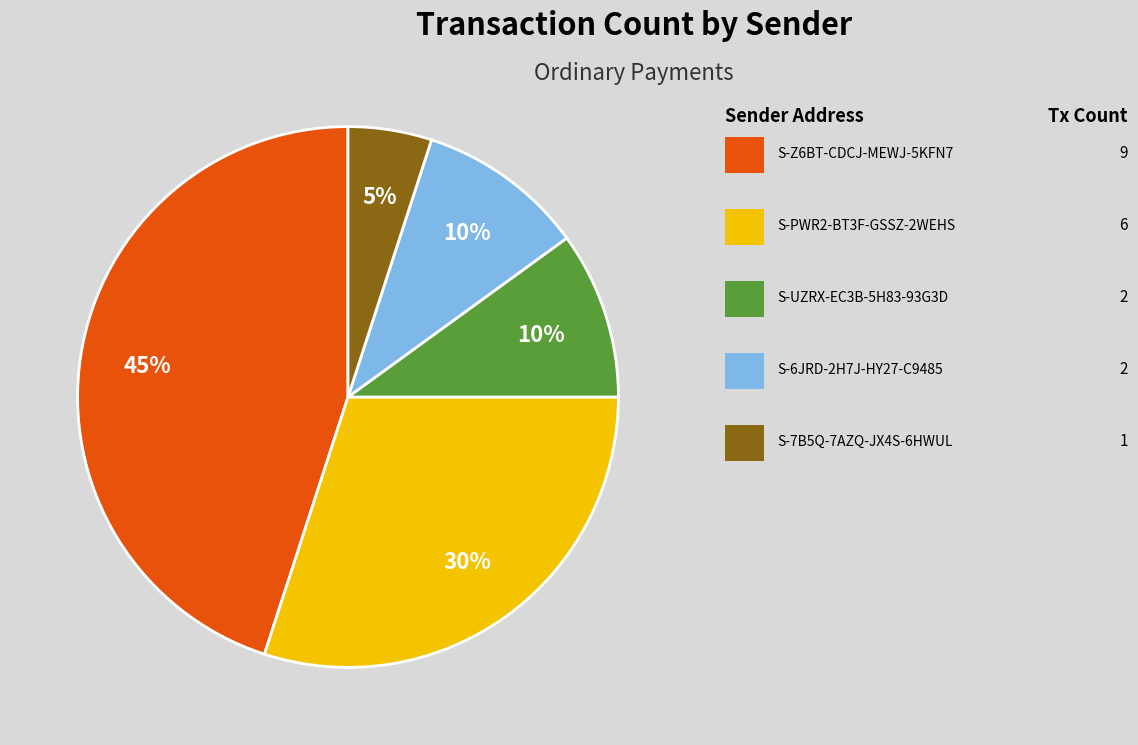

To the nearest percent, what is the difference between the largest and smallest slice percentages?

40%